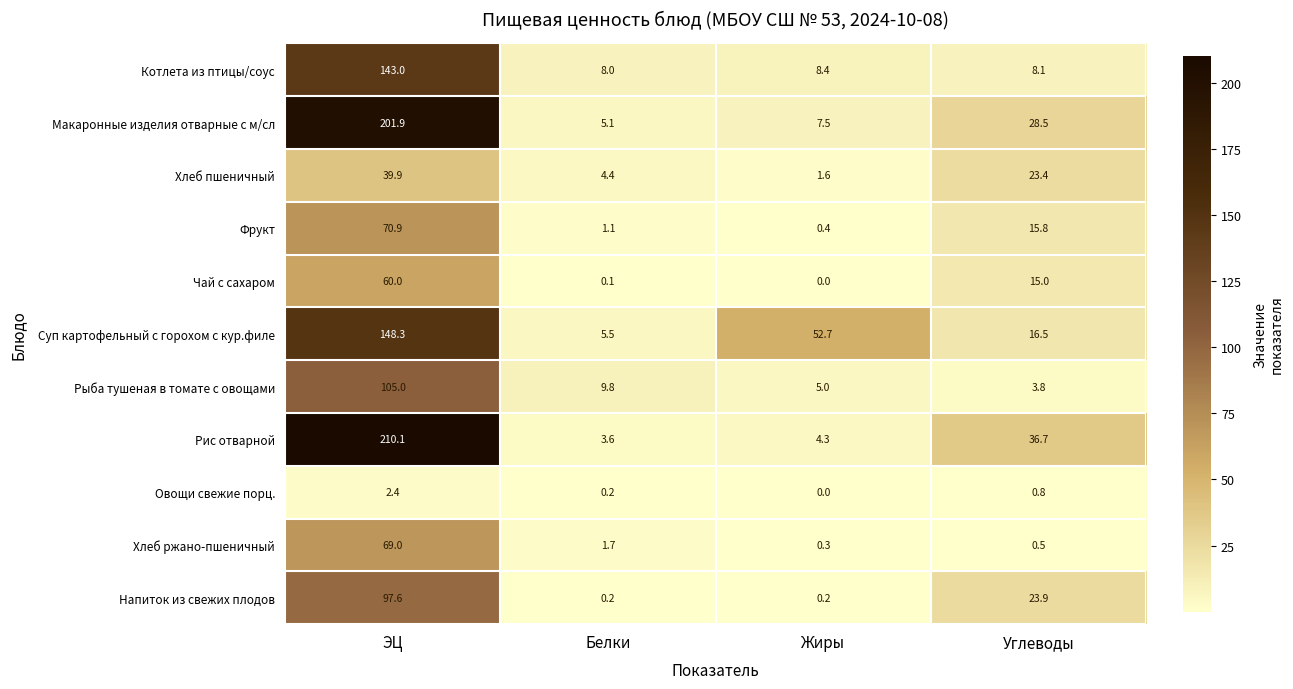

At which category is the sum across all series the highest?

ЭЦ